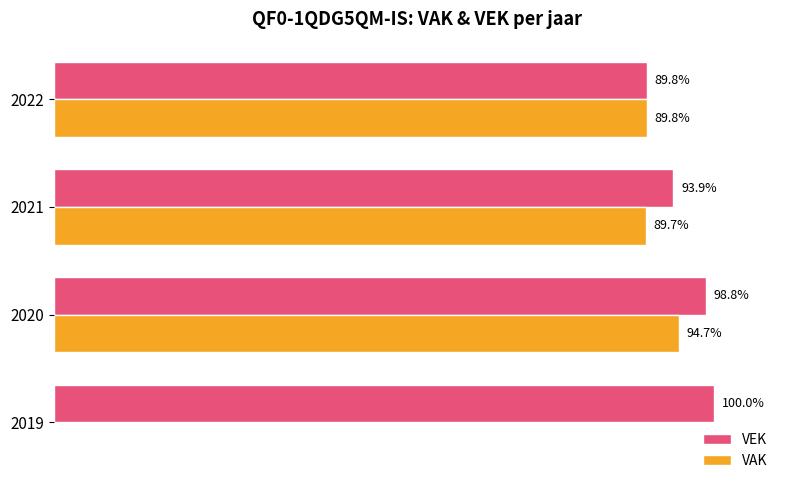

What are all the series names shown in the legend?

VEK, VAK